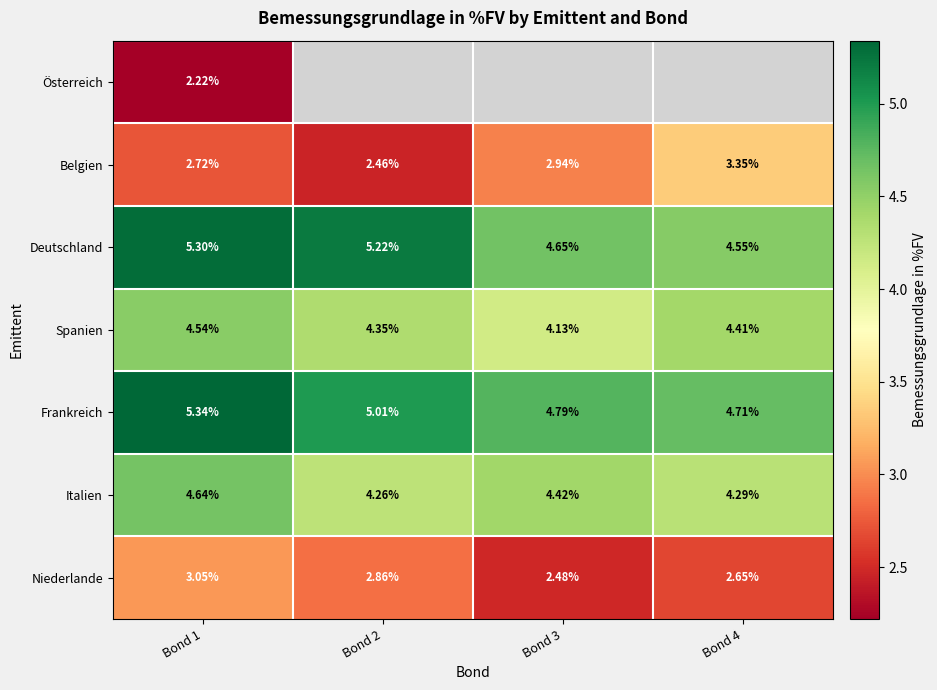

At how many categories does at least one series exceed 3?

4